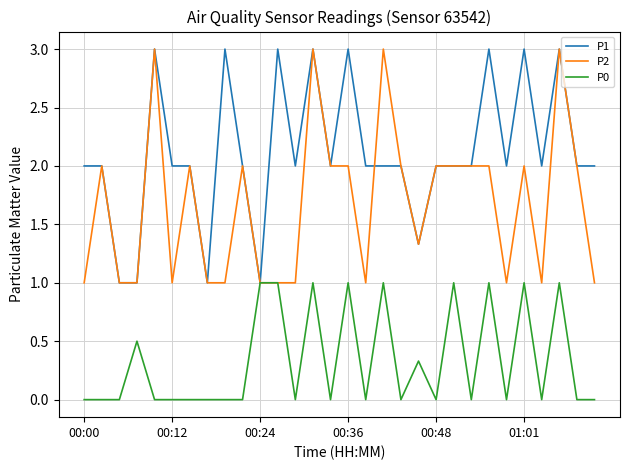

Reading right to left, list all the values displayed in this chart.

P1: 2.0	2.0	3.0	2.0	3.0	2.0	3.0	2.0	2.0	2.0	1.3	2.0	2.0	2.0	3.0	2.0	3.0	2.0	3.0	1.0	2.0	3.0	1.0	2.0	2.0	3.0	1.0	1.0	2.0	2.0
P2: 1.0	2.0	3.0	1.0	2.0	1.0	2.0	2.0	2.0	2.0	1.3	2.0	3.0	1.0	2.0	2.0	3.0	1.0	1.0	1.0	2.0	1.0	1.0	2.0	1.0	3.0	1.0	1.0	2.0	1.0
P0: 0.0	0.0	1.0	0.0	1.0	0.0	1.0	0.0	1.0	0.0	0.3	0.0	1.0	0.0	1.0	0.0	1.0	0.0	1.0	1.0	0.0	0.0	0.0	0.0	0.0	0.0	0.5	0.0	0.0	0.0